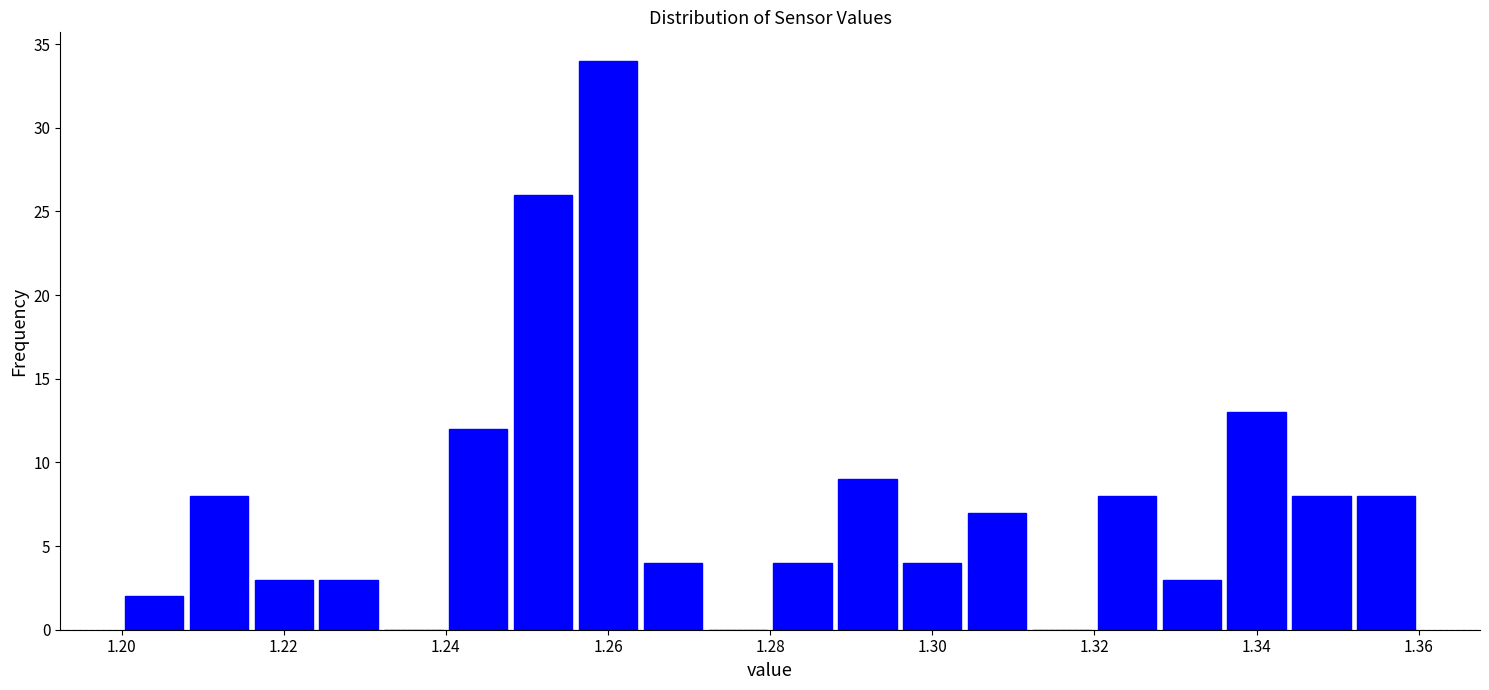

Reading left to right, list every bar in this chart as the range it spans on the x-axis followed by its height. The values are not printed on the chart, so give them approximately, as read against the axis.

1.200 to 1.208: 2
1.208 to 1.216: 8
1.216 to 1.224: 3
1.224 to 1.232: 3
1.232 to 1.240: 0
1.240 to 1.248: 12
1.248 to 1.256: 26
1.256 to 1.264: 34
1.264 to 1.272: 4
1.272 to 1.280: 0
1.280 to 1.288: 4
1.288 to 1.296: 9
1.296 to 1.304: 4
1.304 to 1.312: 7
1.312 to 1.320: 0
1.320 to 1.328: 8
1.328 to 1.336: 3
1.336 to 1.344: 13
1.344 to 1.352: 8
1.352 to 1.360: 8